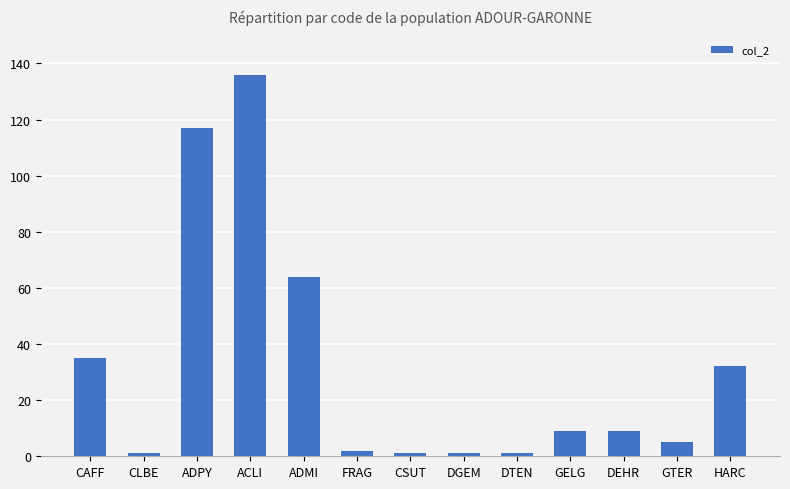

At which label is the value closest to 68?

ADMI